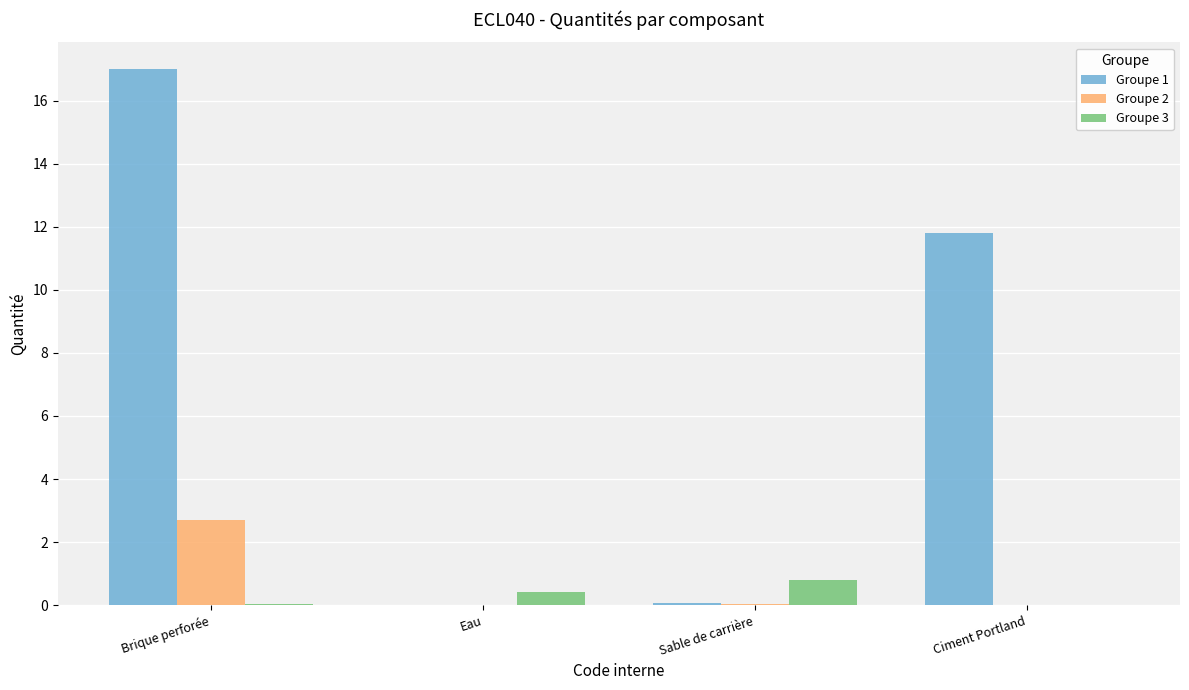

True or false: Groupe 1 has a value of 11.8 at Ciment Portland.

True